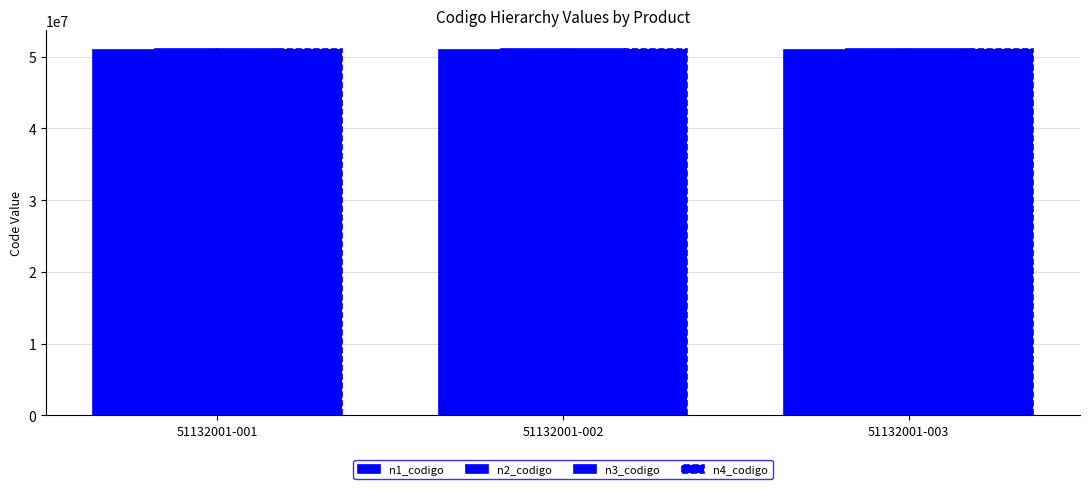

What is the total value across all series at 51132001-003?

204394001